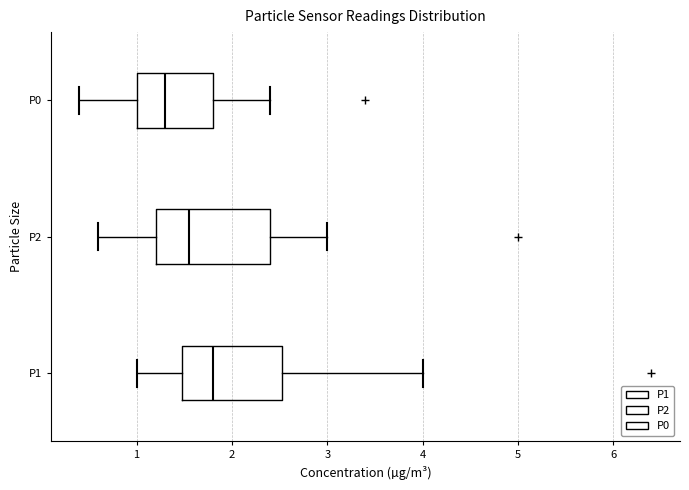

Reading bottom to top, transcribe this box plot: for each box, give where its median line is, the range the box spans, and where its two whiskers end, as read against the x-axis. The values are not printed on the chart, so give them approximately, as read against the axis.

P1: median 1.8, box 1.5 to 2.5, whiskers 1.0 to 4.0
P2: median 1.6, box 1.2 to 2.4, whiskers 0.6 to 3.0
P0: median 1.3, box 1.0 to 1.8, whiskers 0.4 to 2.4